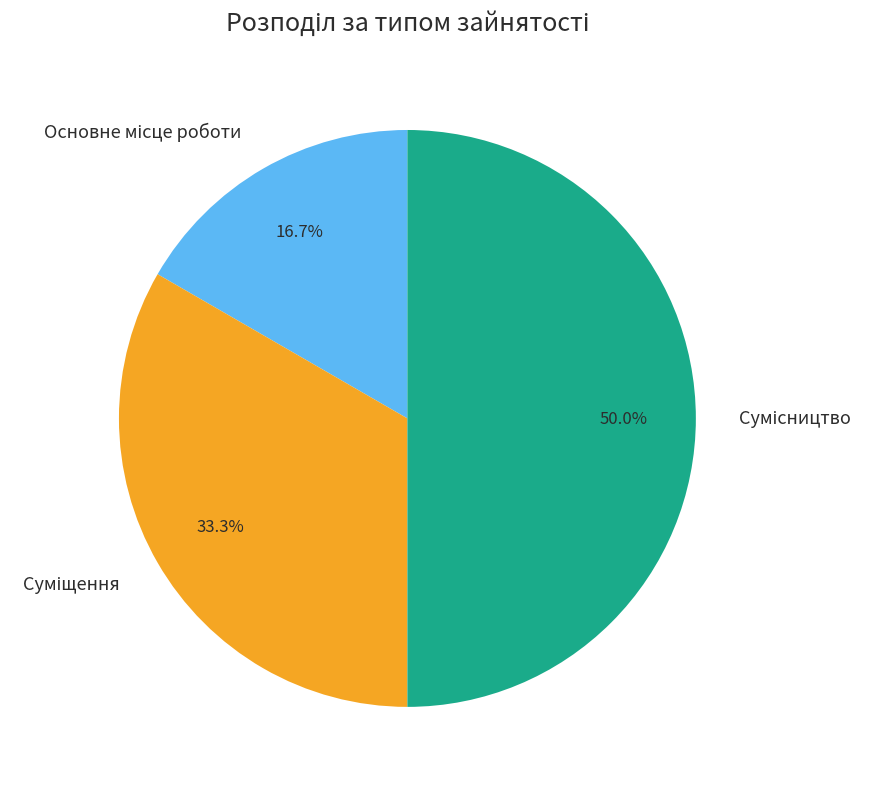

Is it true that Основне місце роботи is 17% of the pie?

True